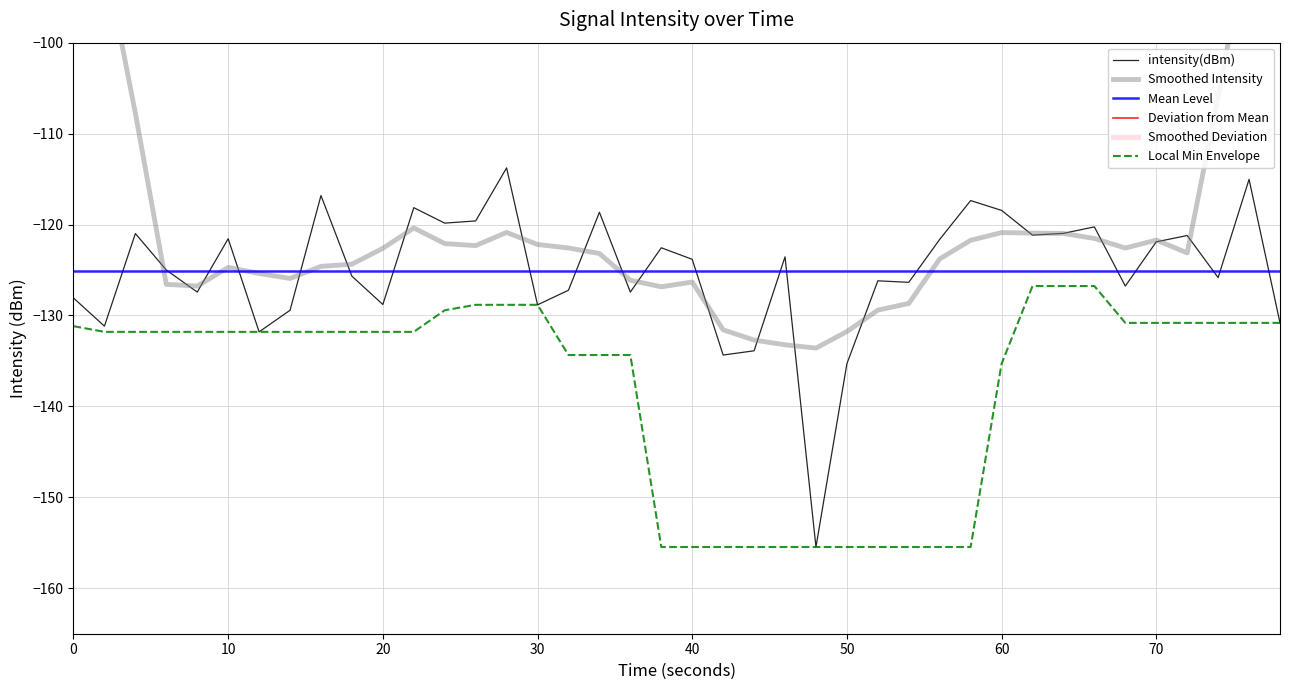

The value of Local Min Envelope at 60 is -135.3. True or false?

True